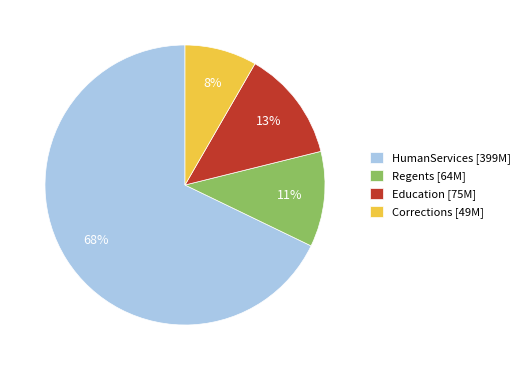

Is there a majority slice in this chart?

Yes